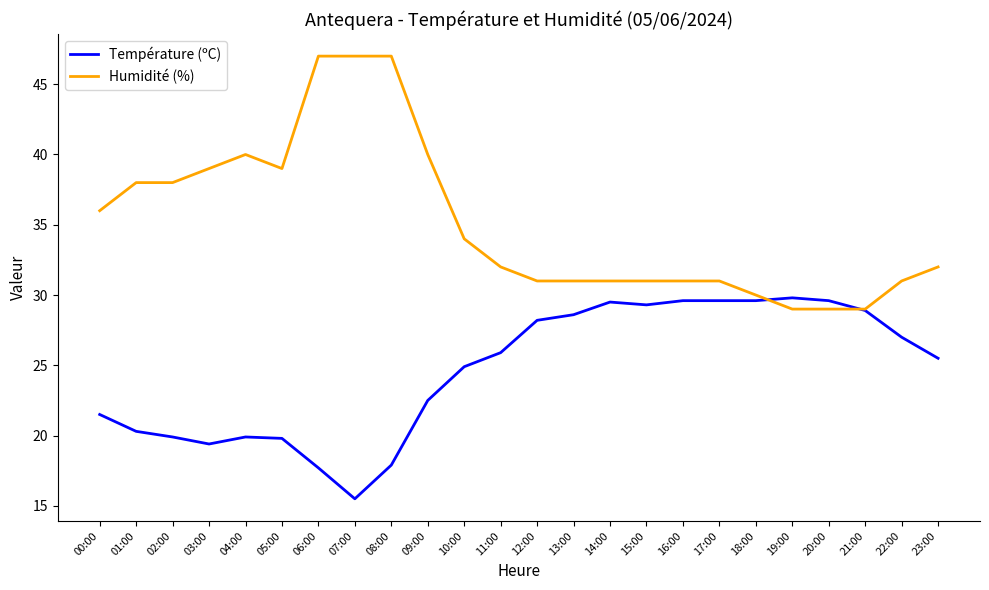

Rank the series by their maximum value, from lowest to highest.

Température (ºC), Humidité (%)